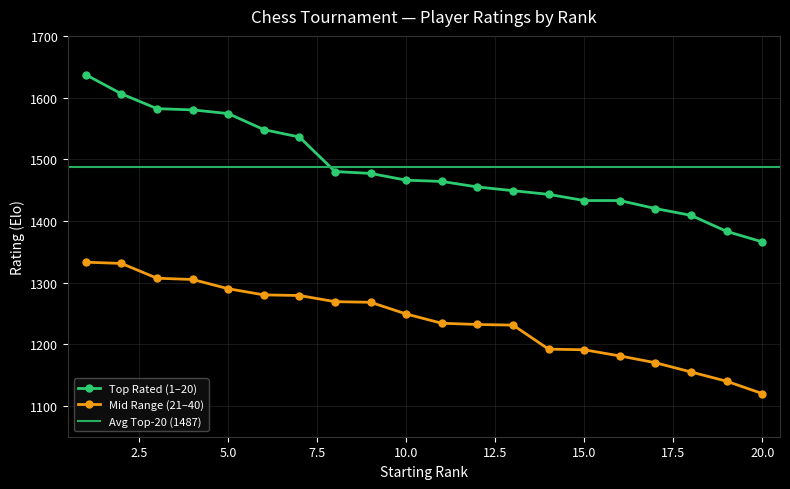

How many data points in Top Rated are above 1466?

9